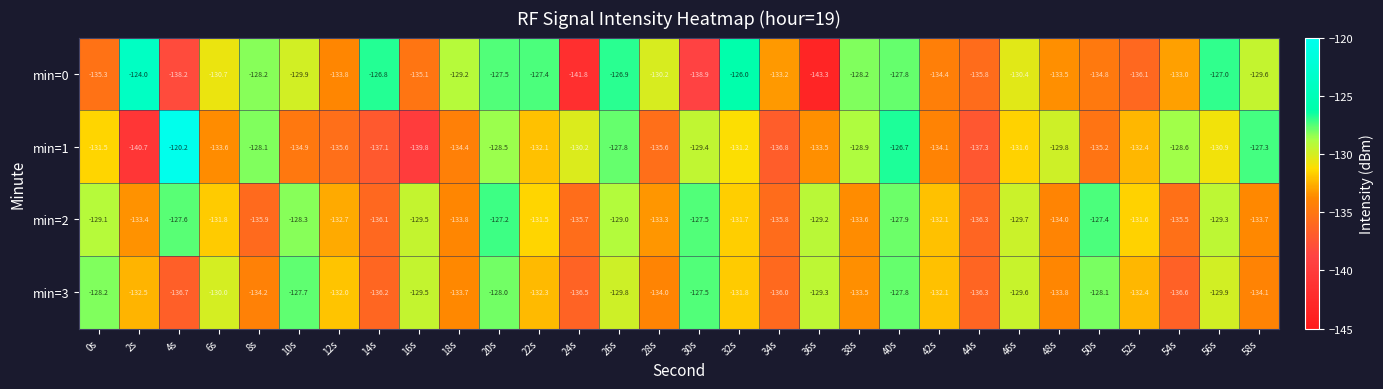

What is the spread (max minus min) of values at 50s?

7.8